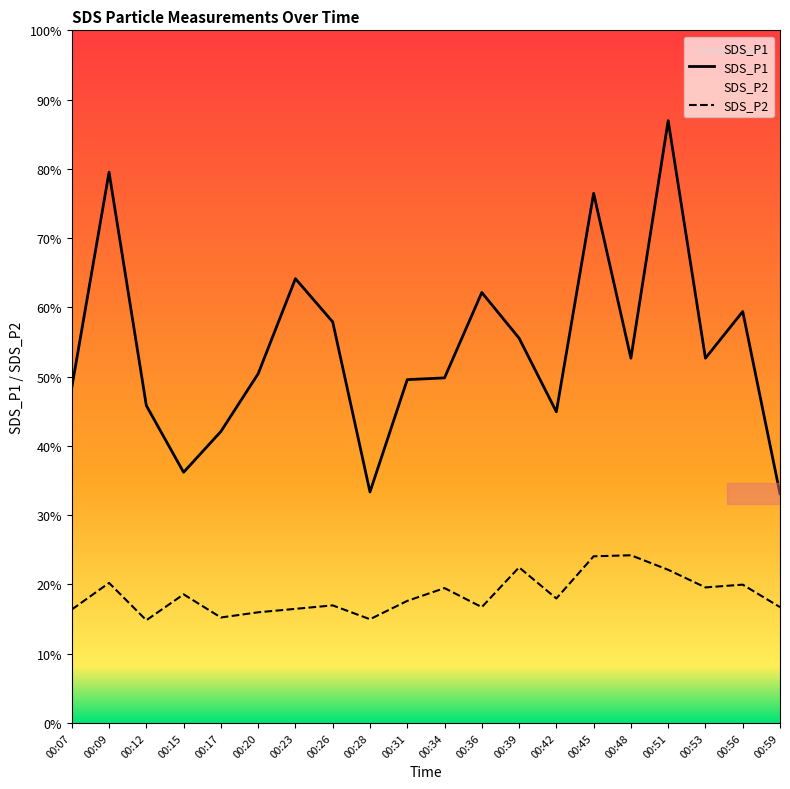

Which series has the largest total across all categories?

SDS_P1